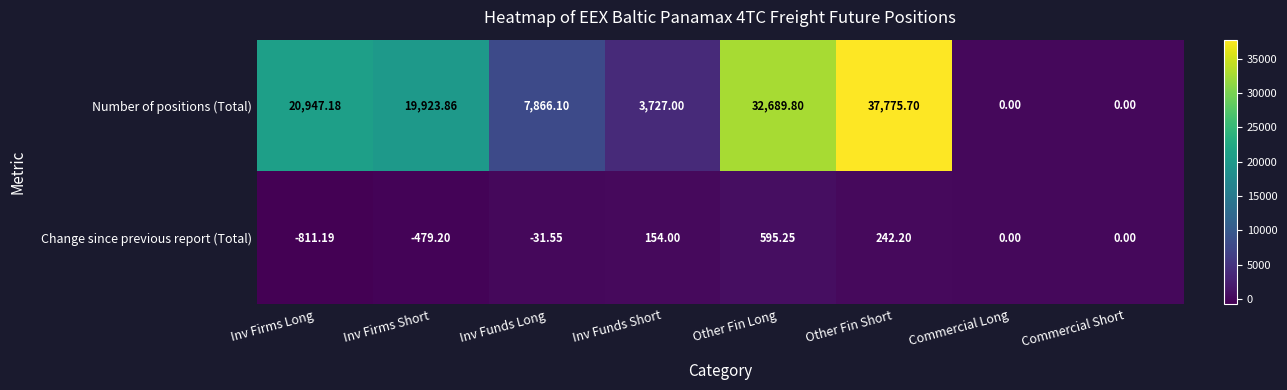

Rank the series by their maximum value, from lowest to highest.

Change since previous report (Total), Number of positions (Total)